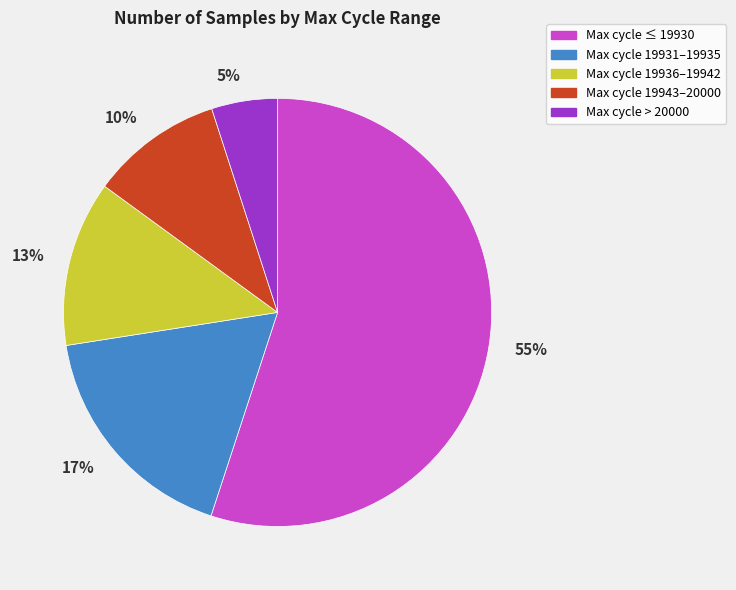

Is the sum of 55% and 10% greater than half?

Yes